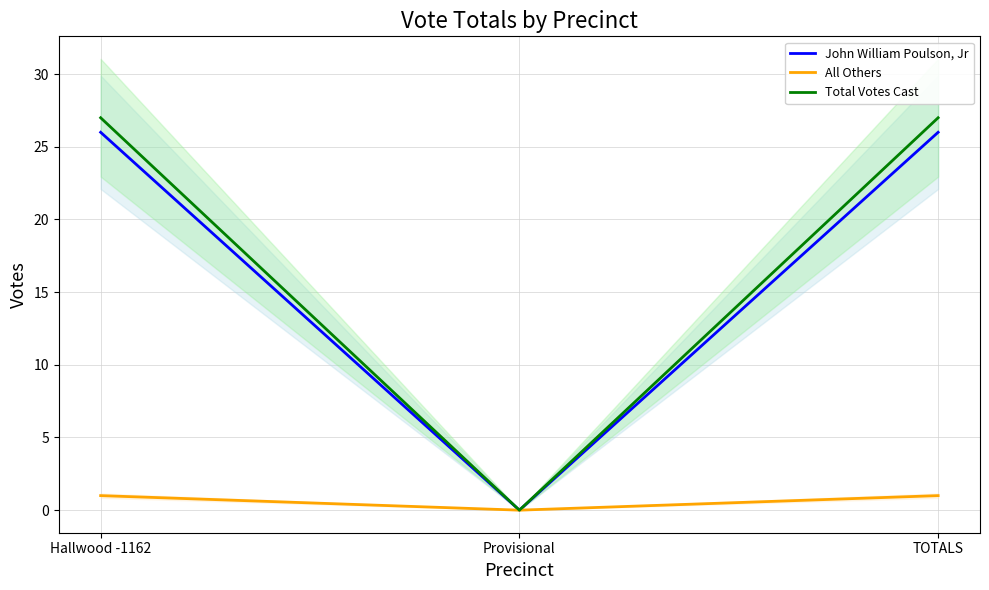

The value of John William Poulson, Jr at Provisional is 11. True or false?

False